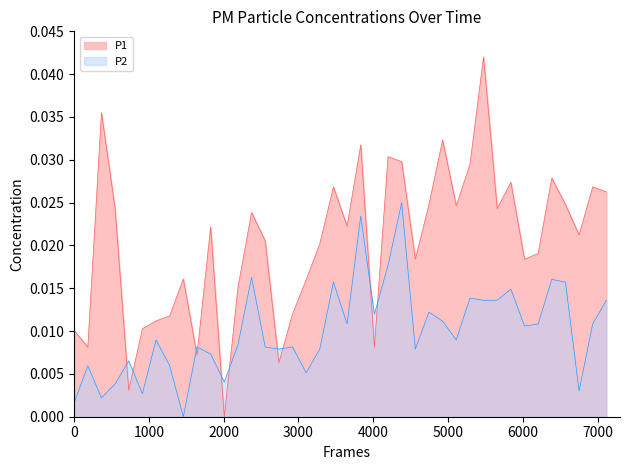

Rank the series by their average value, from highest to lowest.

P1, P2